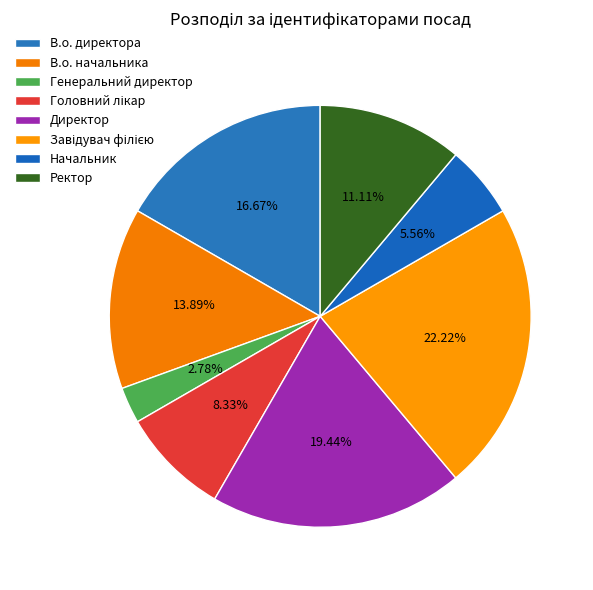

How many slices are in this pie chart?

8